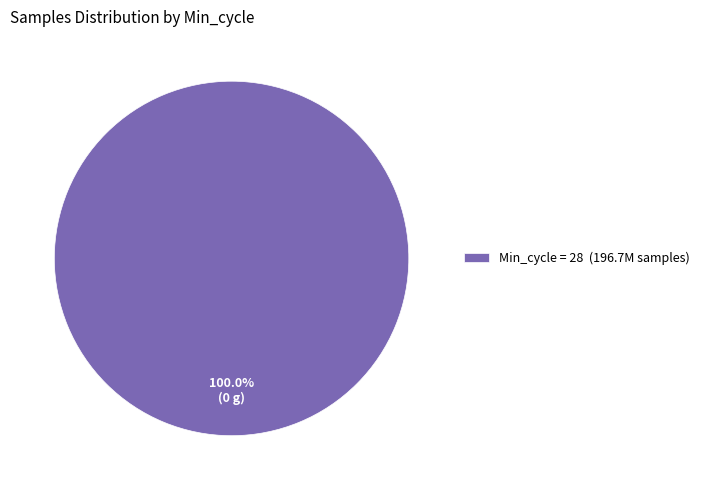

Rank the categories by value from highest to lowest.

Min_cycle = 28 (196.7M samples)